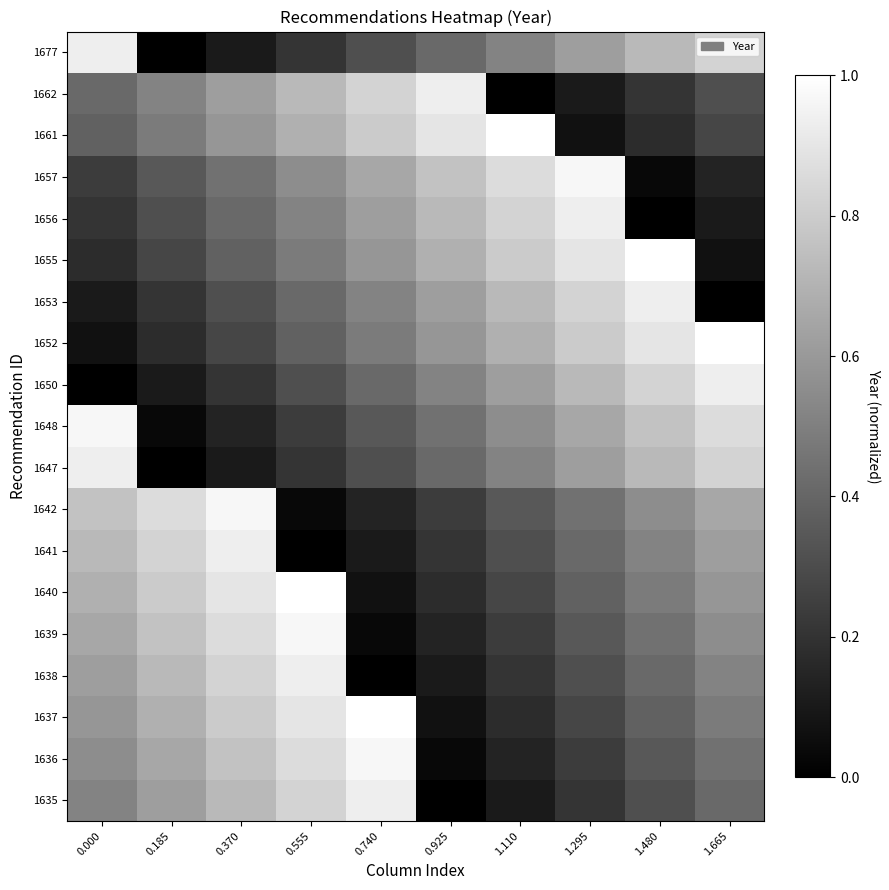

Reading right to left, list all the values displayed in this chart.

1635: 1.665=0.4	1.480=0.3	1.295=0.2	1.110=0.1	0.925=0.0	0.740=0.9	0.555=0.8	0.370=0.7	0.185=0.6	0.000=0.5
1636: 1.665=0.4	1.480=0.3	1.295=0.2	1.110=0.1	0.925=0.0	0.740=1.0	0.555=0.9	0.370=0.8	0.185=0.7	0.000=0.6
1637: 1.665=0.5	1.480=0.4	1.295=0.3	1.110=0.2	0.925=0.1	0.740=1.0	0.555=0.9	0.370=0.8	0.185=0.7	0.000=0.6
1638: 1.665=0.5	1.480=0.4	1.295=0.3	1.110=0.2	0.925=0.1	0.740=0.0	0.555=0.9	0.370=0.8	0.185=0.7	0.000=0.6
1639: 1.665=0.6	1.480=0.4	1.295=0.3	1.110=0.2	0.925=0.1	0.740=0.0	0.555=1.0	0.370=0.9	0.185=0.8	0.000=0.7
1640: 1.665=0.6	1.480=0.5	1.295=0.4	1.110=0.3	0.925=0.2	0.740=0.1	0.555=1.0	0.370=0.9	0.185=0.8	0.000=0.7
1641: 1.665=0.6	1.480=0.5	1.295=0.4	1.110=0.3	0.925=0.2	0.740=0.1	0.555=0.0	0.370=0.9	0.185=0.8	0.000=0.7
1642: 1.665=0.7	1.480=0.6	1.295=0.4	1.110=0.3	0.925=0.2	0.740=0.1	0.555=0.0	0.370=1.0	0.185=0.9	0.000=0.8
1647: 1.665=0.8	1.480=0.7	1.295=0.6	1.110=0.5	0.925=0.4	0.740=0.3	0.555=0.2	0.370=0.1	0.185=0.0	0.000=0.9
1648: 1.665=0.9	1.480=0.8	1.295=0.7	1.110=0.6	0.925=0.4	0.740=0.3	0.555=0.2	0.370=0.1	0.185=0.0	0.000=1.0
1650: 1.665=0.9	1.480=0.8	1.295=0.7	1.110=0.6	0.925=0.5	0.740=0.4	0.555=0.3	0.370=0.2	0.185=0.1	0.000=0.0
1652: 1.665=1.0	1.480=0.9	1.295=0.8	1.110=0.7	0.925=0.6	0.740=0.5	0.555=0.4	0.370=0.3	0.185=0.2	0.000=0.1
1653: 1.665=0.0	1.480=0.9	1.295=0.8	1.110=0.7	0.925=0.6	0.740=0.5	0.555=0.4	0.370=0.3	0.185=0.2	0.000=0.1
1655: 1.665=0.1	1.480=1.0	1.295=0.9	1.110=0.8	0.925=0.7	0.740=0.6	0.555=0.5	0.370=0.4	0.185=0.3	0.000=0.2
1656: 1.665=0.1	1.480=0.0	1.295=0.9	1.110=0.8	0.925=0.7	0.740=0.6	0.555=0.5	0.370=0.4	0.185=0.3	0.000=0.2
1657: 1.665=0.1	1.480=0.0	1.295=1.0	1.110=0.9	0.925=0.8	0.740=0.7	0.555=0.6	0.370=0.4	0.185=0.3	0.000=0.2
1661: 1.665=0.3	1.480=0.2	1.295=0.1	1.110=1.0	0.925=0.9	0.740=0.8	0.555=0.7	0.370=0.6	0.185=0.5	0.000=0.4
1662: 1.665=0.3	1.480=0.2	1.295=0.1	1.110=0.0	0.925=0.9	0.740=0.8	0.555=0.7	0.370=0.6	0.185=0.5	0.000=0.4
1677: 1.665=0.8	1.480=0.7	1.295=0.6	1.110=0.5	0.925=0.4	0.740=0.3	0.555=0.2	0.370=0.1	0.185=0.0	0.000=0.9